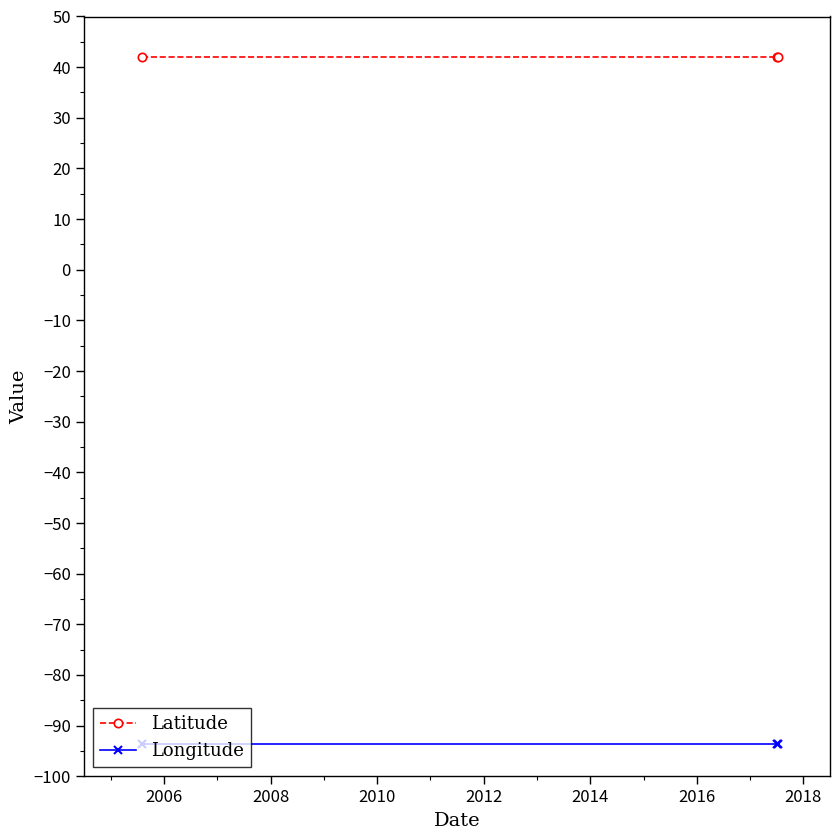

At how many categories does at least one series exceed 12?

3